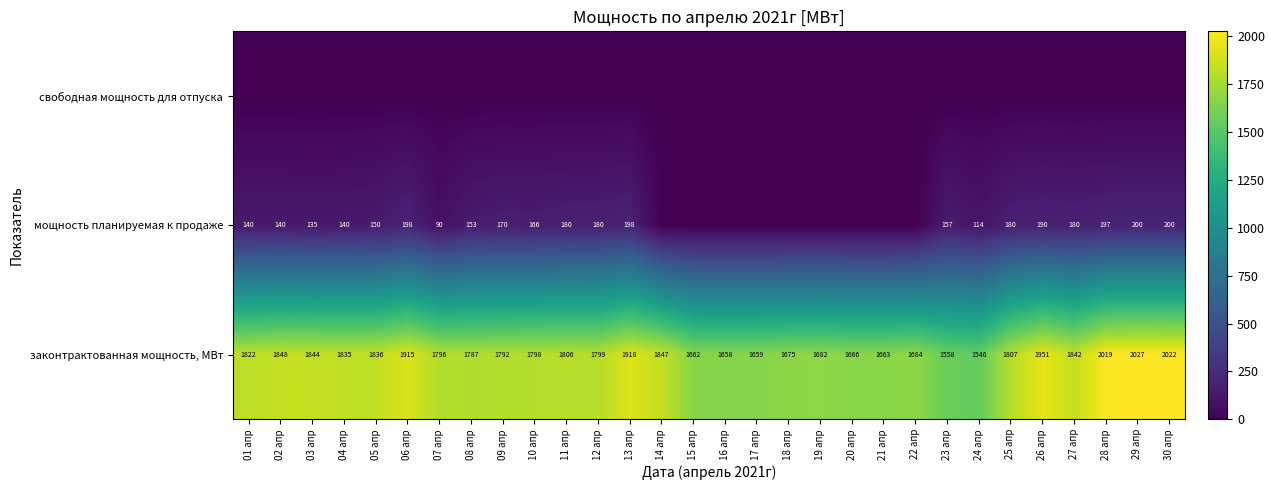

Rank the series by their maximum value, from lowest to highest.

свободная мощность для отпуска, мощность планируемая к продаже, законтрактованная мощность, МВт